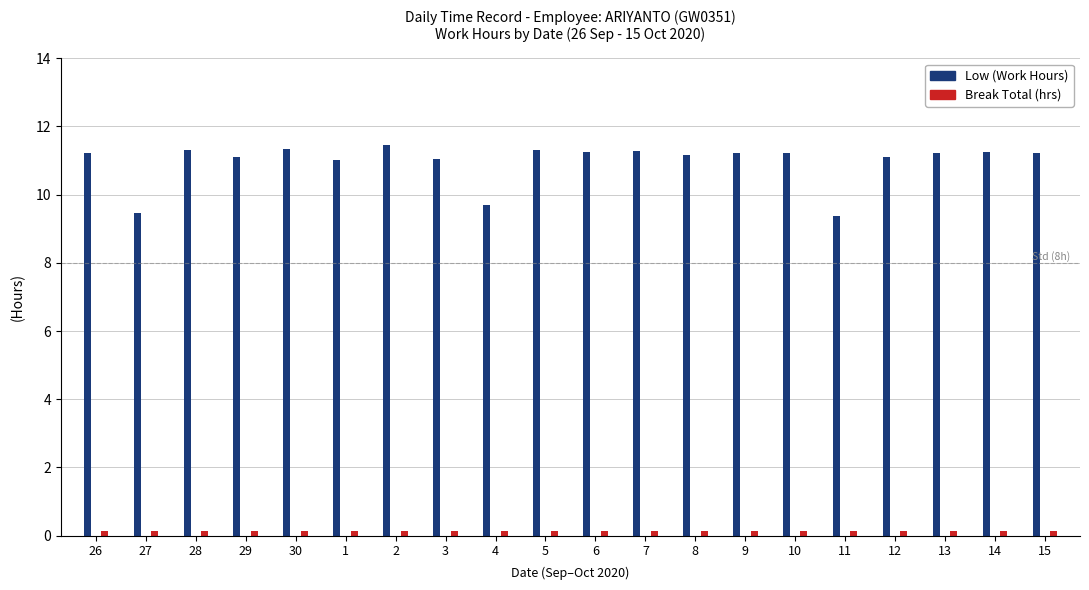

How many distinct data groups are displayed?

2